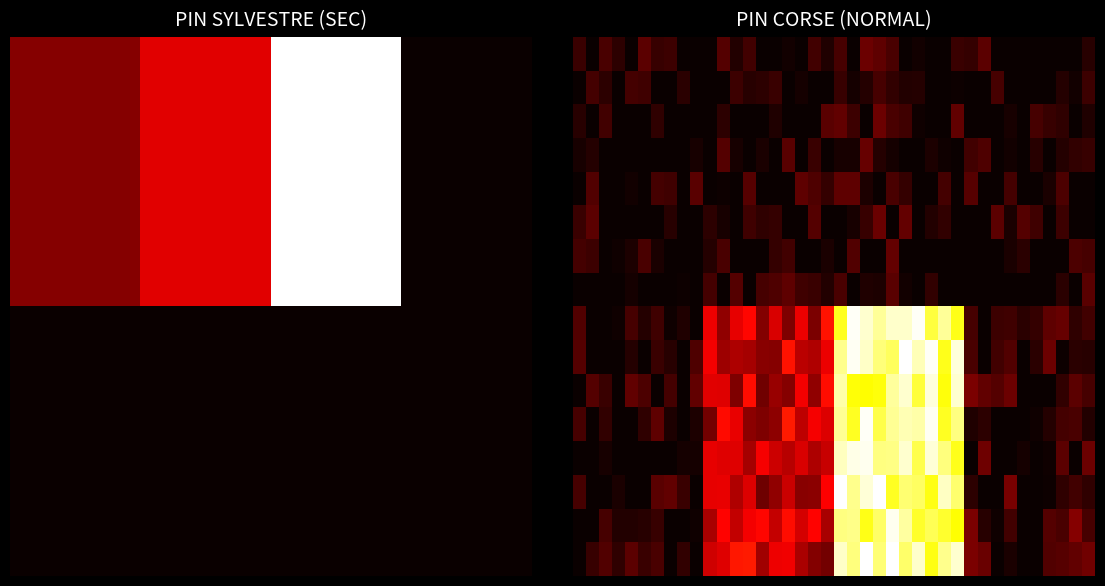

How many data points in 12 are less than 12?

20